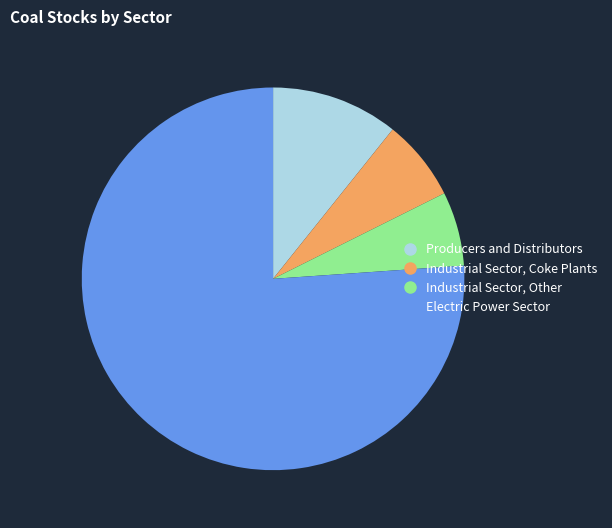

Rank the categories by value from highest to lowest.

Electric Power Sector, Producers and Distributors, Industrial Sector, Coke Plants, Industrial Sector, Other